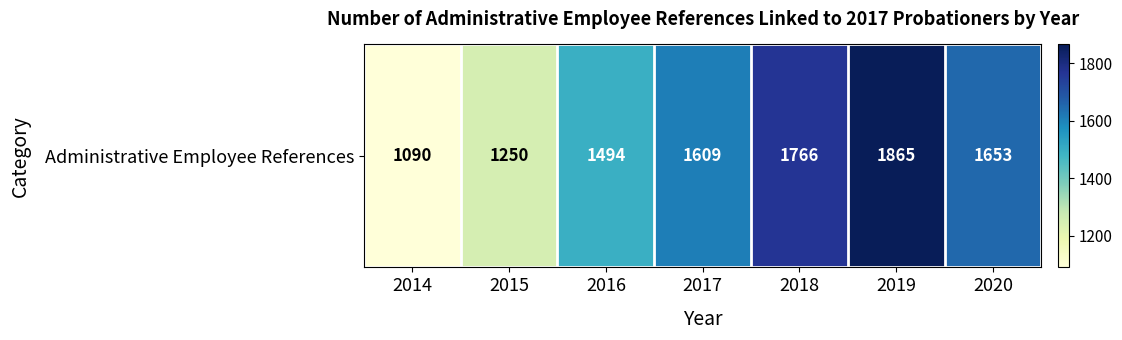

What is the difference between the maximum and second lowest values?

615